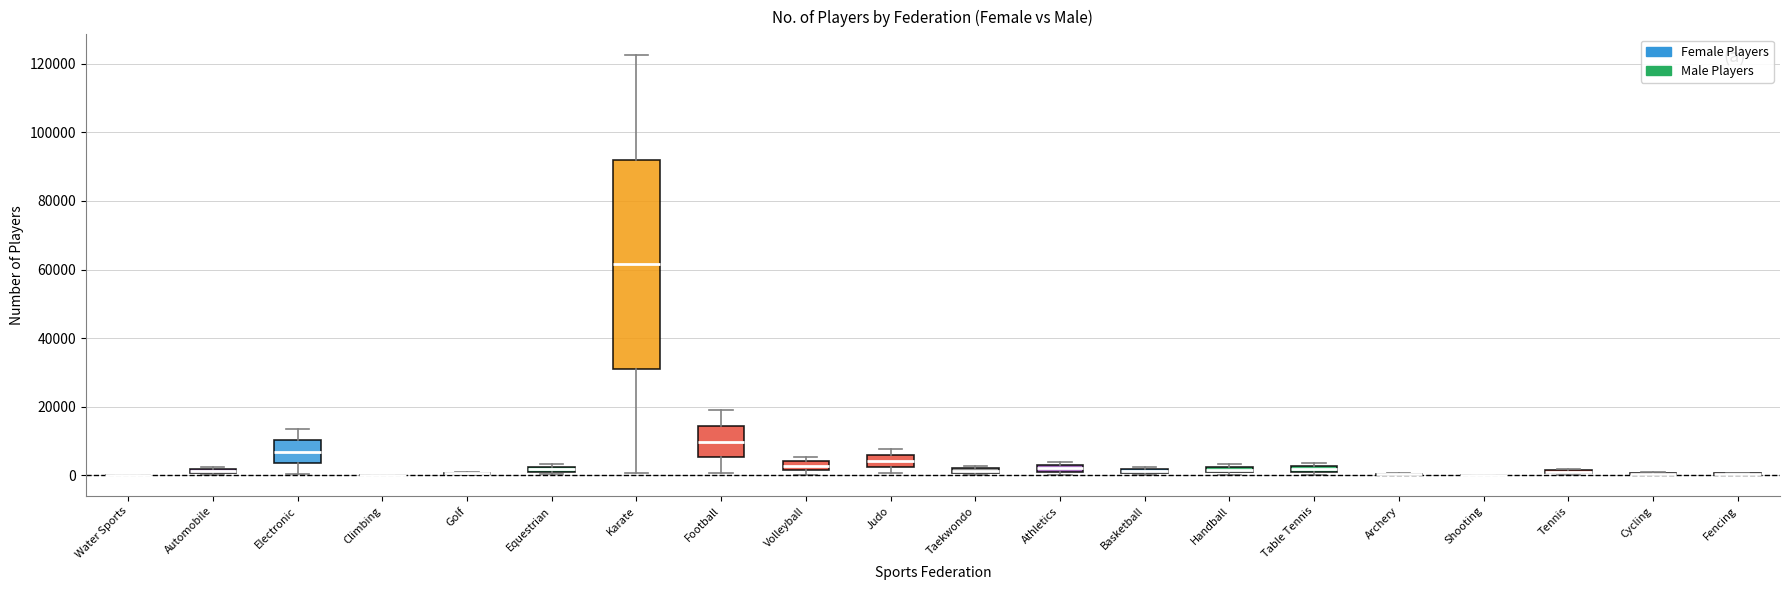

Where does the upper whisker of the box for Karate end on the y-axis? The values are not printed on the chart, so give them approximately, as read against the axis.

122000